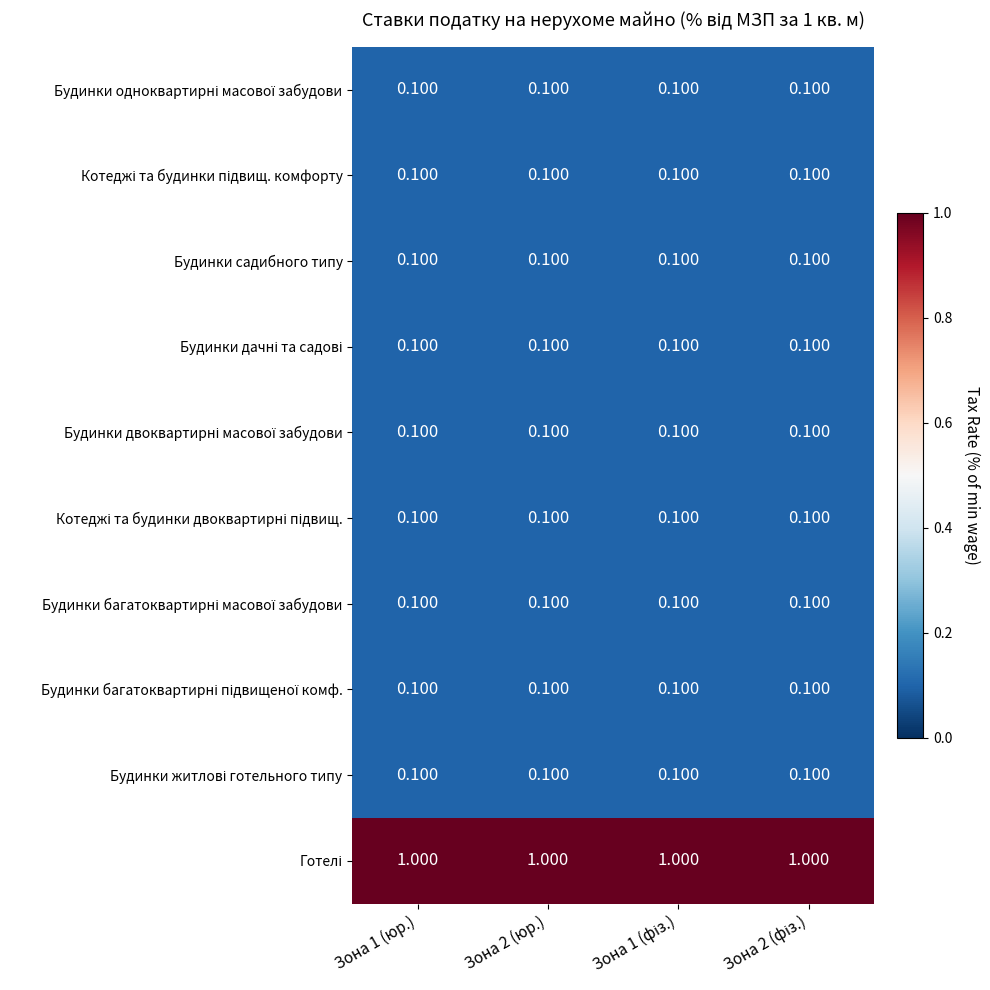

Count the number of categories in the chart.

4